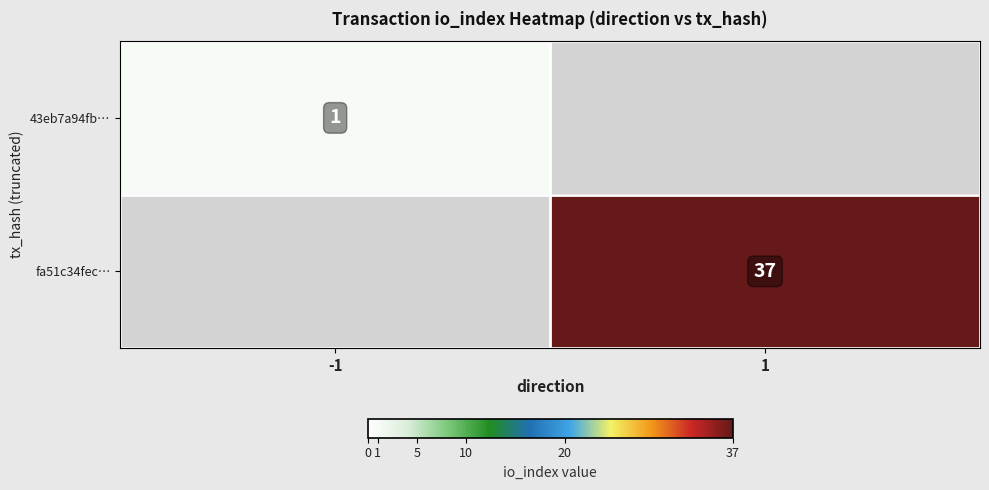

True or false: 43eb7a94fb… has a value of 2 at -1.

False